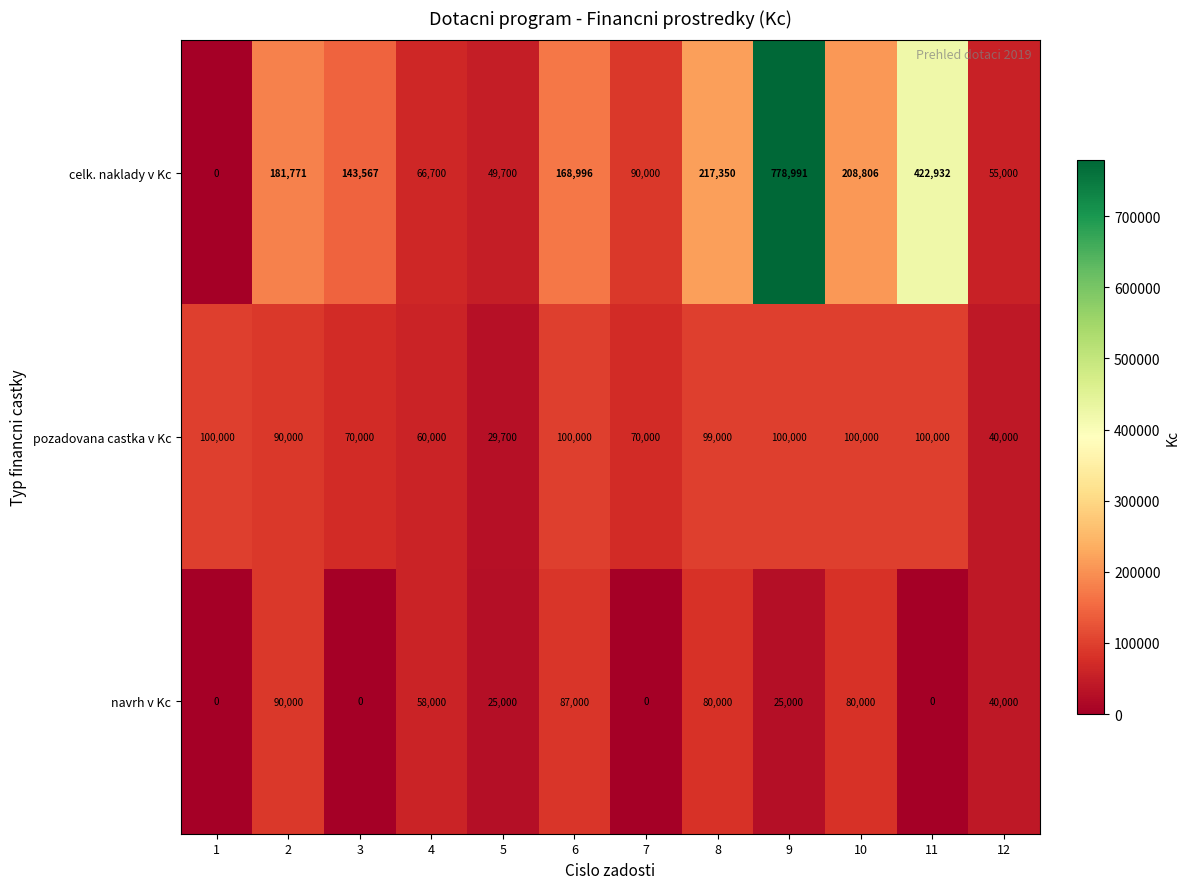

What is the difference between the pozadovana castka v Kc values at 6 and 4?

40000